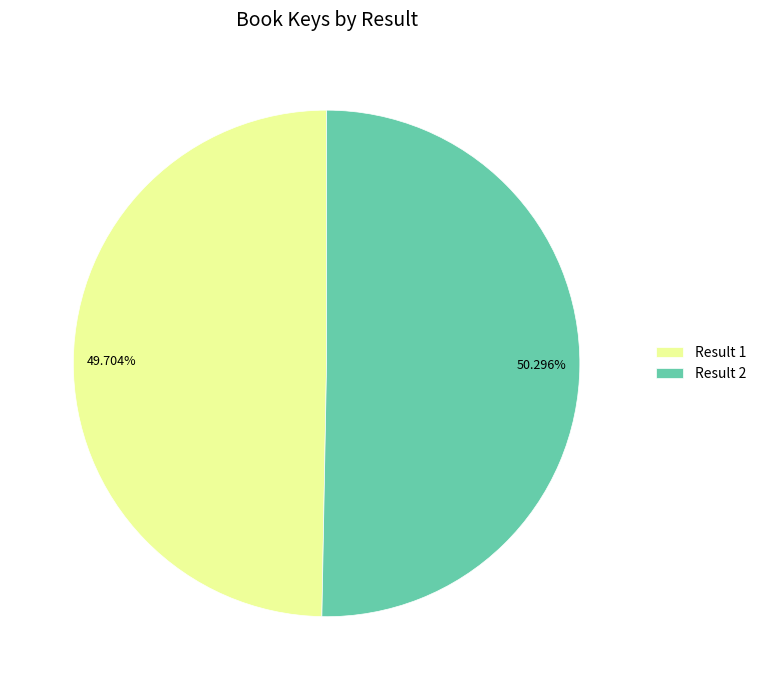

Combined, do Result 2 and Result 1 account for over 50%?

Yes